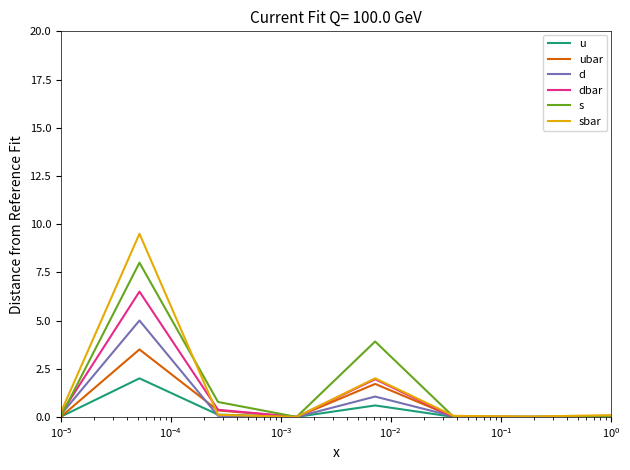

What is the highest value of the dbar series?

6.5